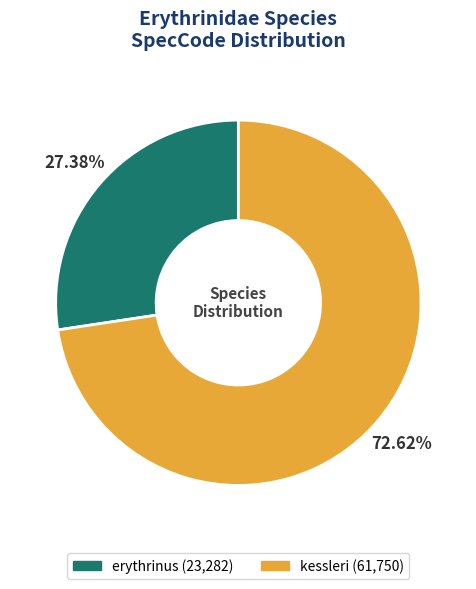

Which category accounts for the majority?

kessleri